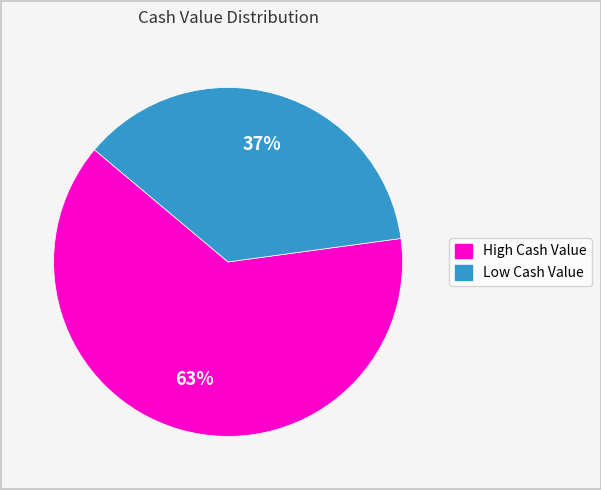

Count the number of slices in the pie.

2